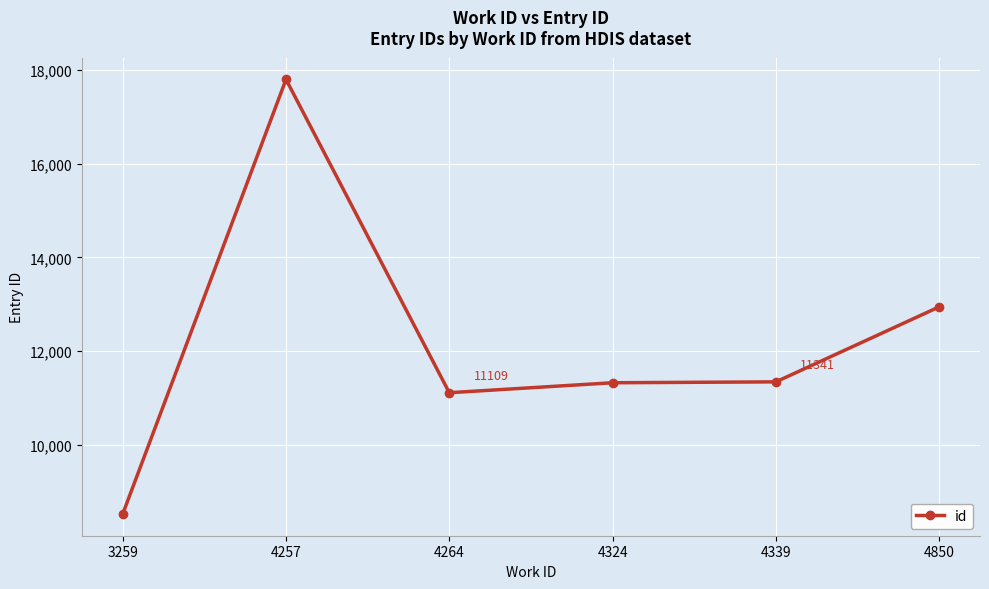

What is the maximum value shown in the chart?

17805